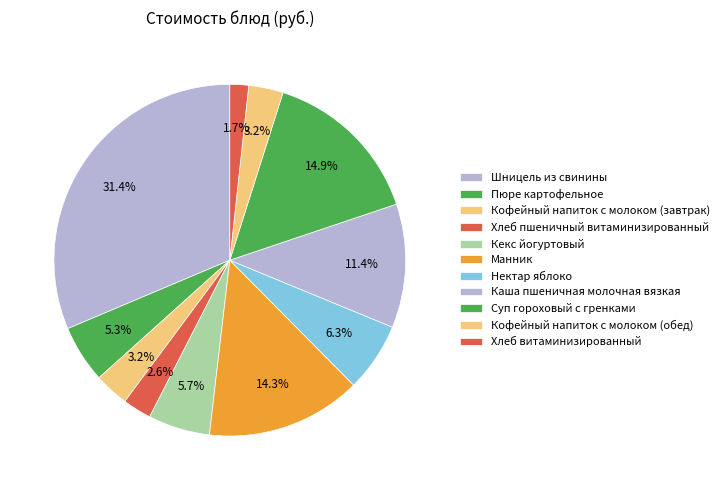

To the nearest percent, what is the difference between the largest and smallest slice percentages?

30%